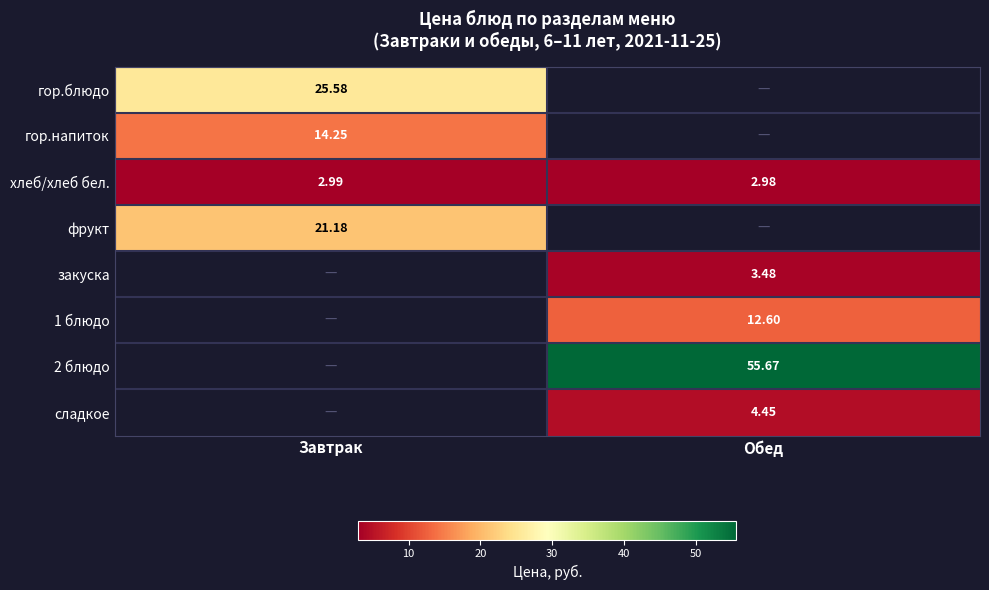

Is the value of 1 блюдо at Завтрак greater than the value of гор.блюдо at Обед?

No